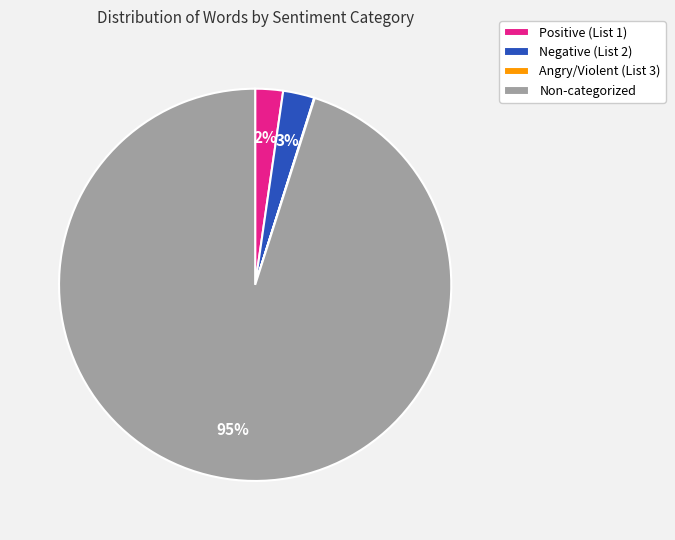

Does Non-categorized represent more than half of the total?

Yes